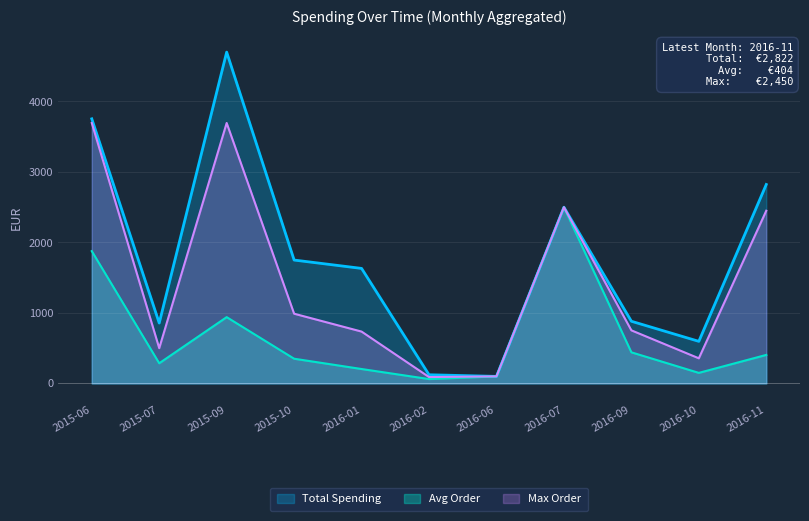

What are all the series names shown in the legend?

Total Spending, Avg Order, Max Order